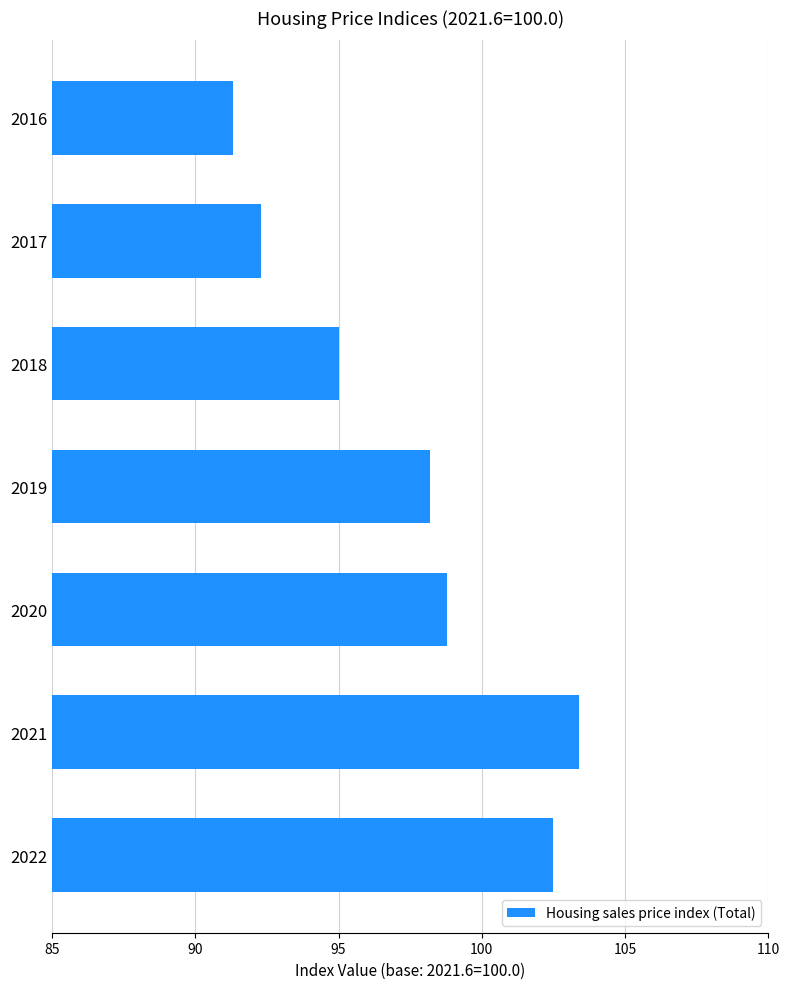

At which label is the value closest to 97?

2019